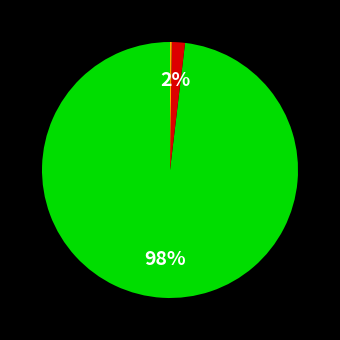

Does any single category account for the majority?

Yes